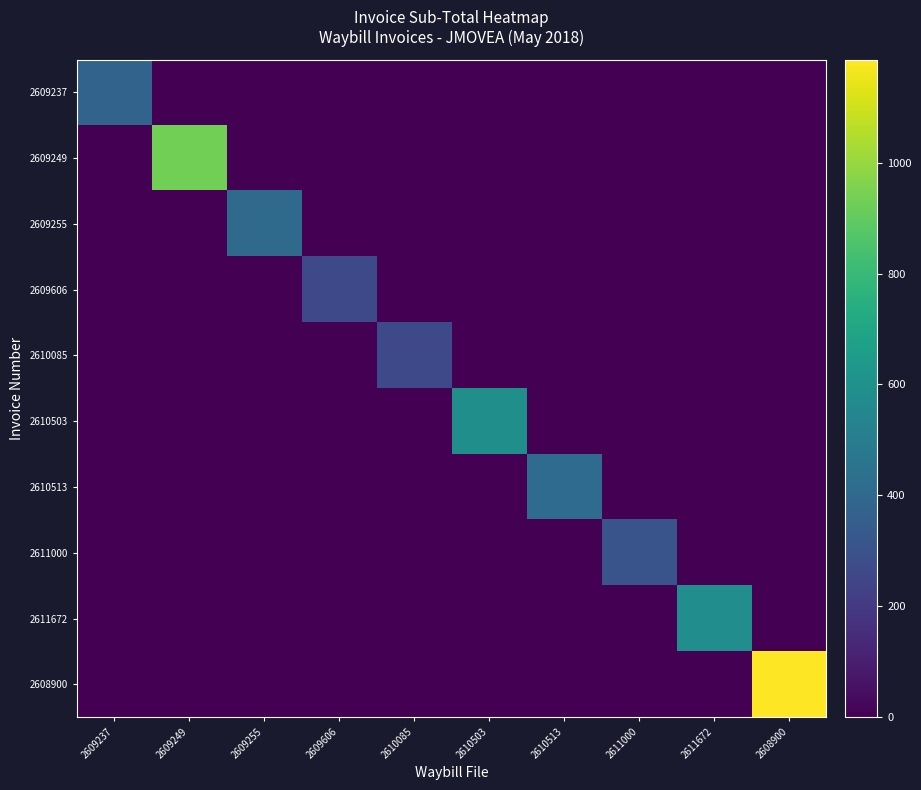

Between 2610085 and 2610513, which series saw the biggest shift?

2610513